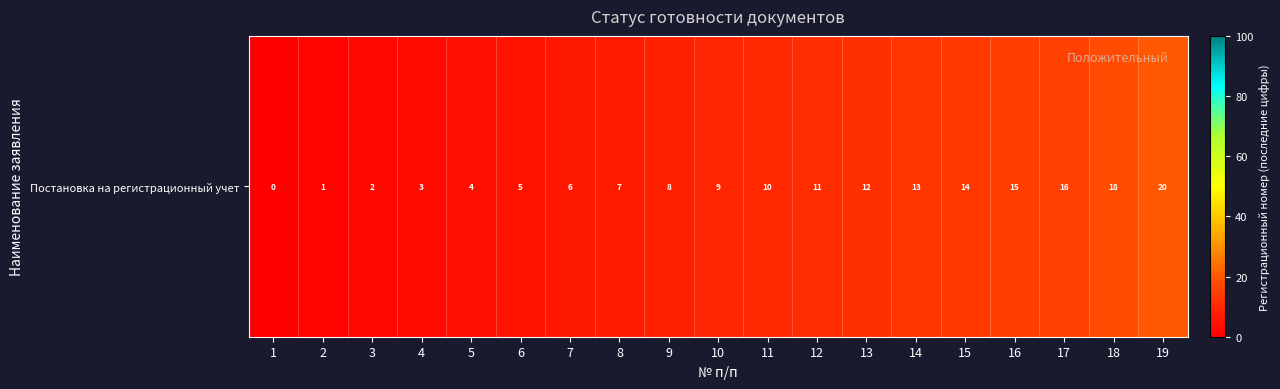

What is the ratio of the value at 19 to the value at 12?

1.8